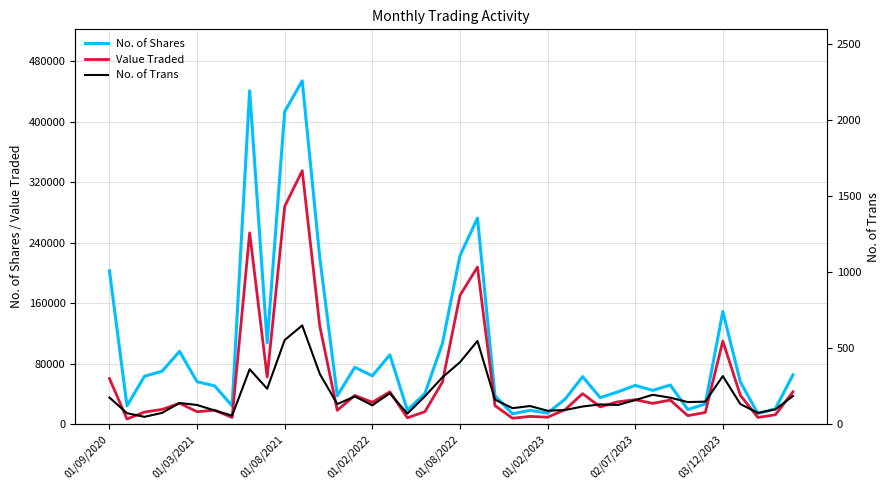

What is the maximum value for Value Traded?

335196